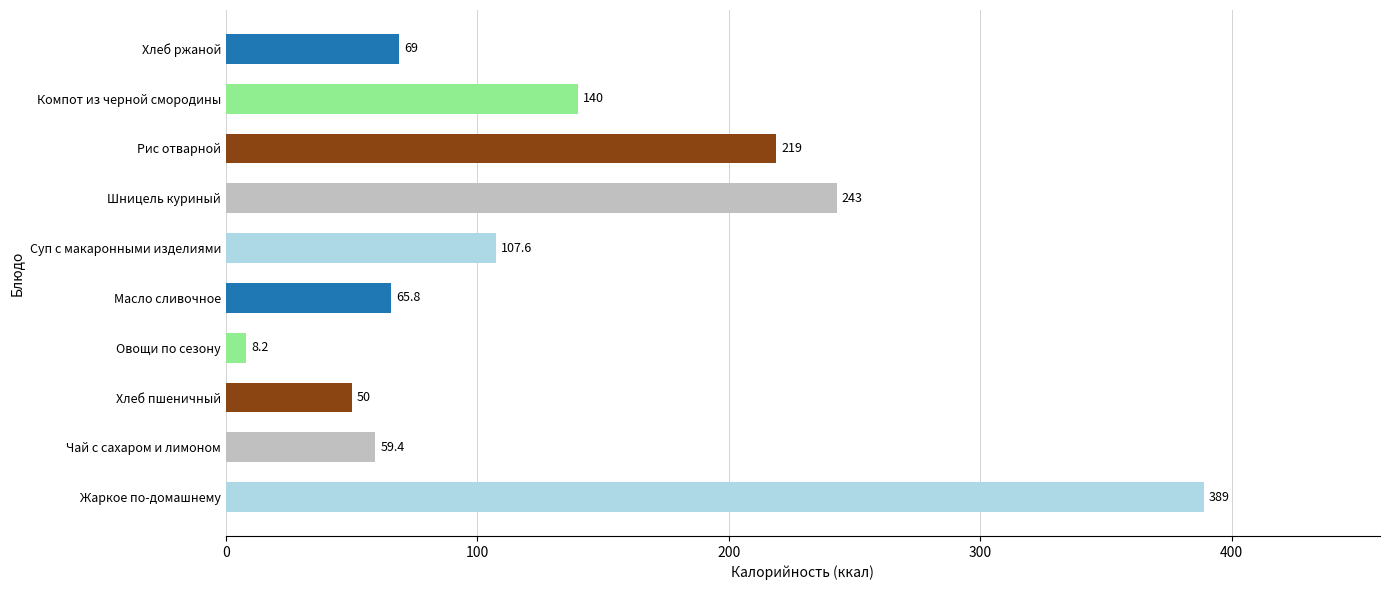

How many data points are less than 107?

5